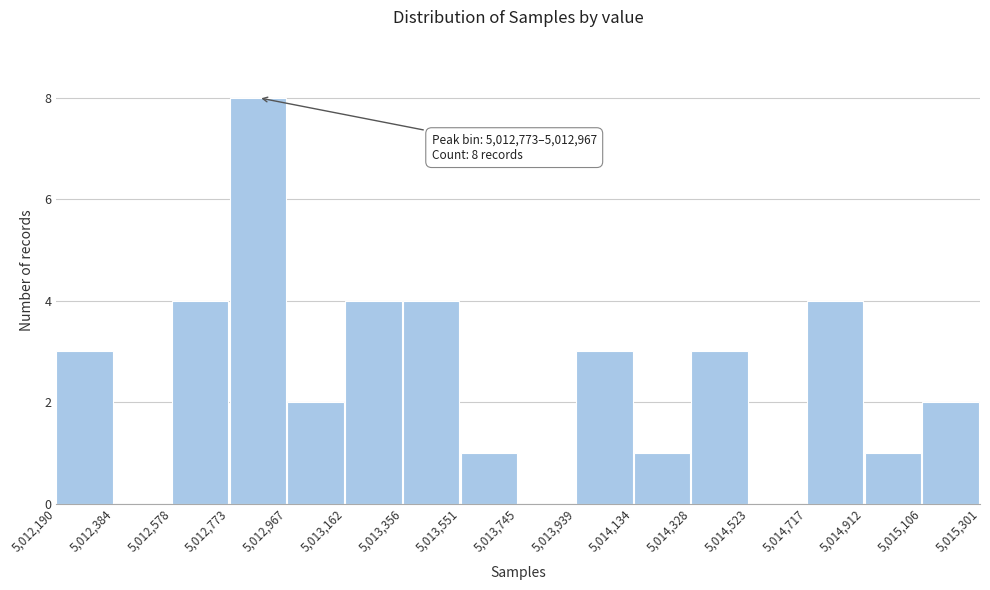

Which range on the x-axis has the tallest bar?

5,012,773 to 5,012,967